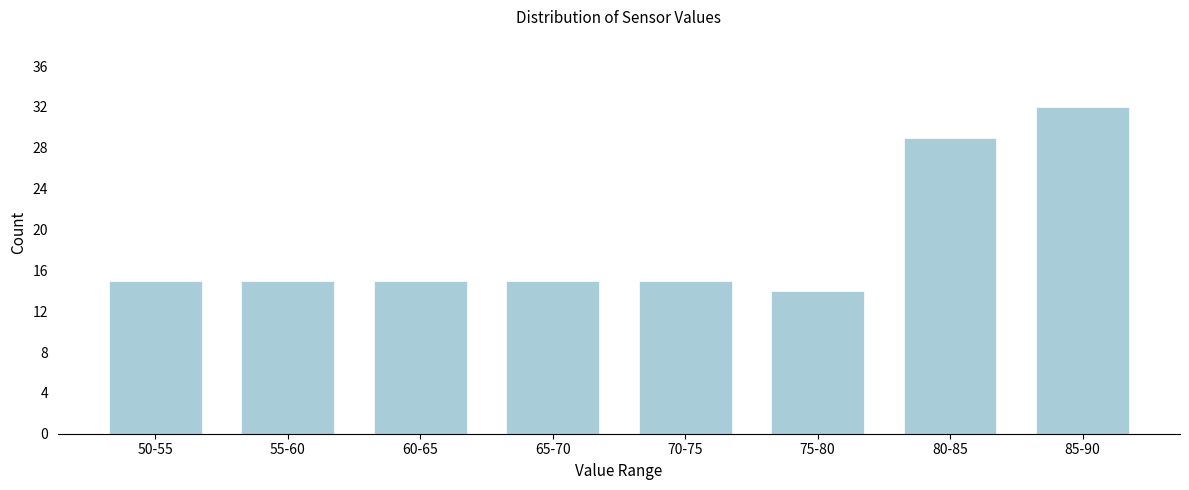

Reading right to left, extract all data points from this chart.

32	29	14	15	15	15	15	15